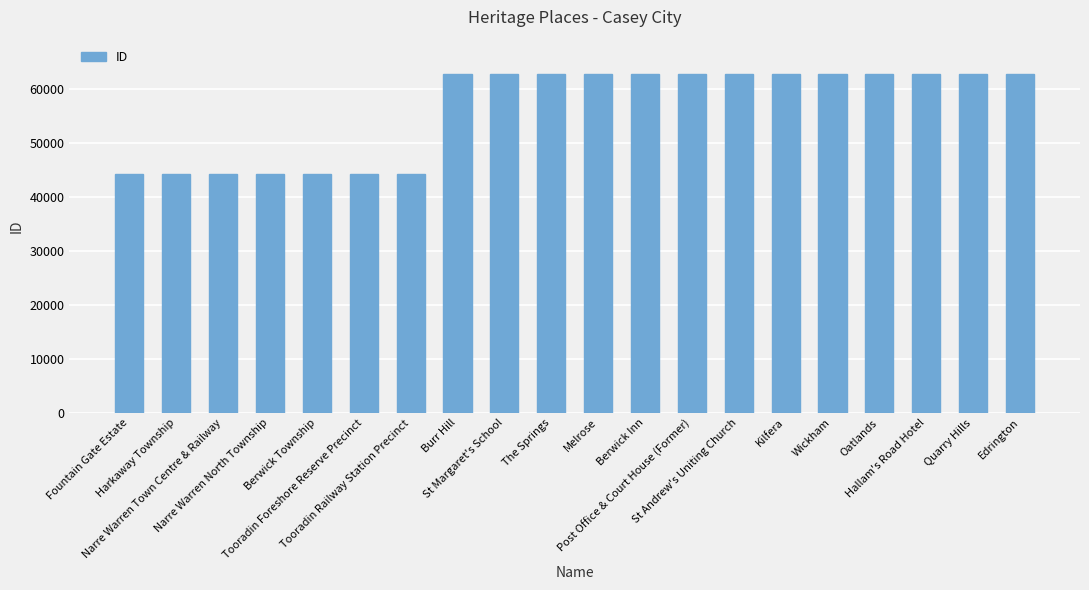

What is the maximum value shown in the chart?

62899